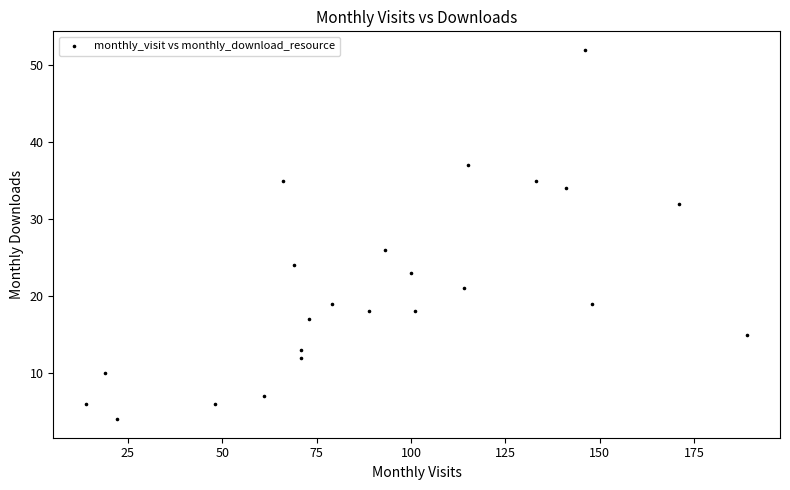

What Y value in the scatter plot is closest to 28?

26